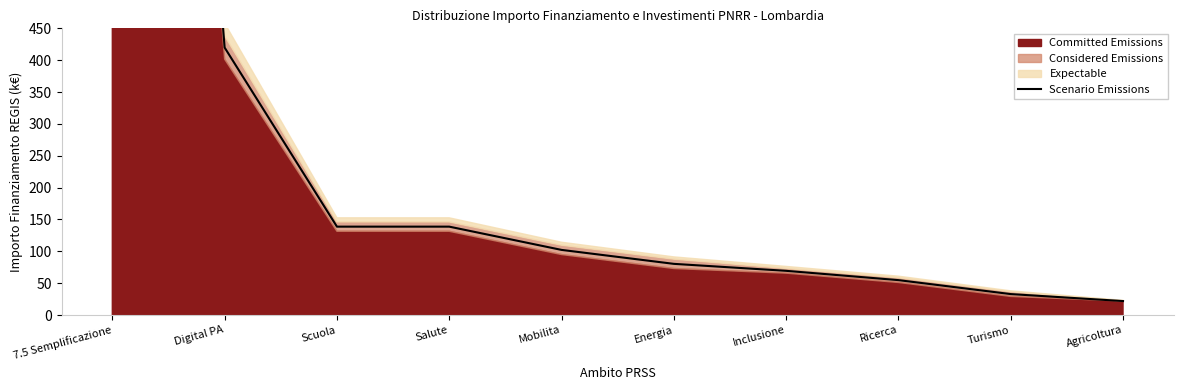

What is the sum of the values at Digital PA and Mobilita?

522.0